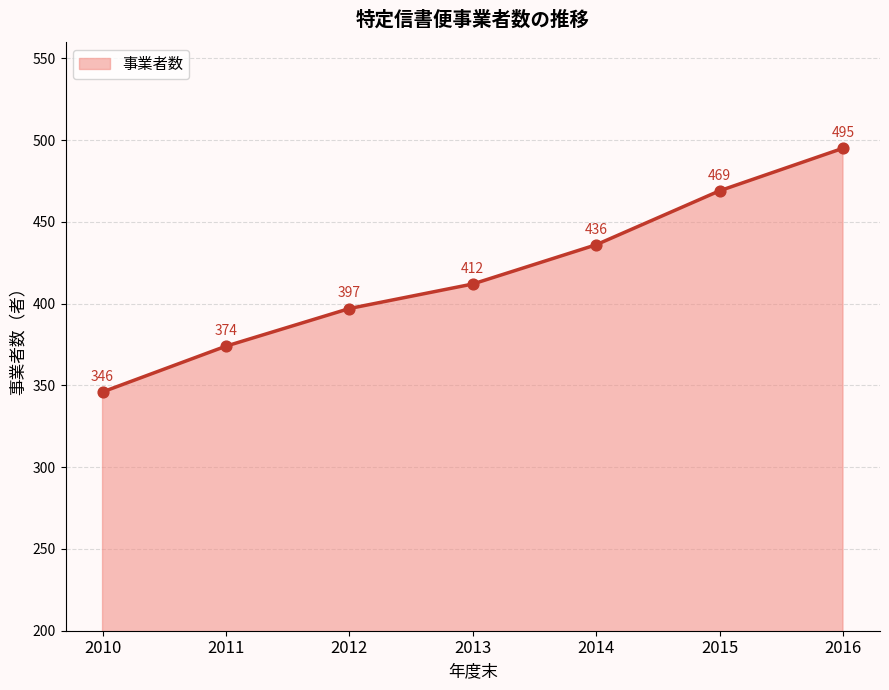

Approximately how many times larger is the value at 2012 compared to 2014?

0.9